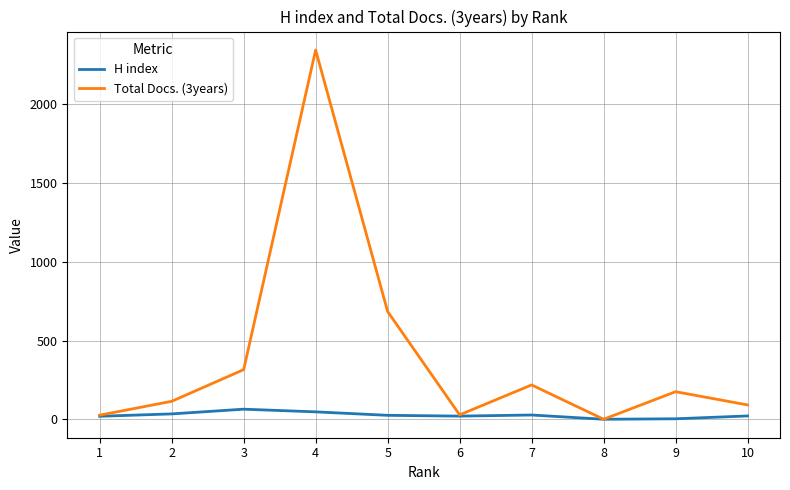

The Total Docs. (3years) series shows 91 at 10. True or false?

True